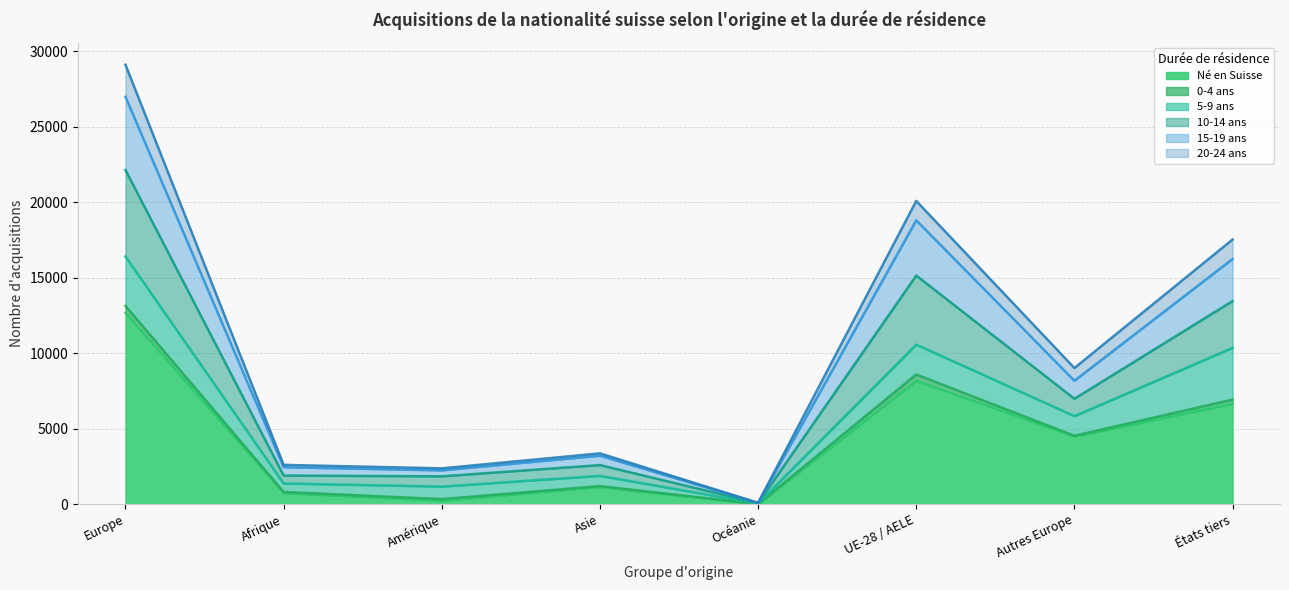

What is the maximum value for Né en Suisse?

12677